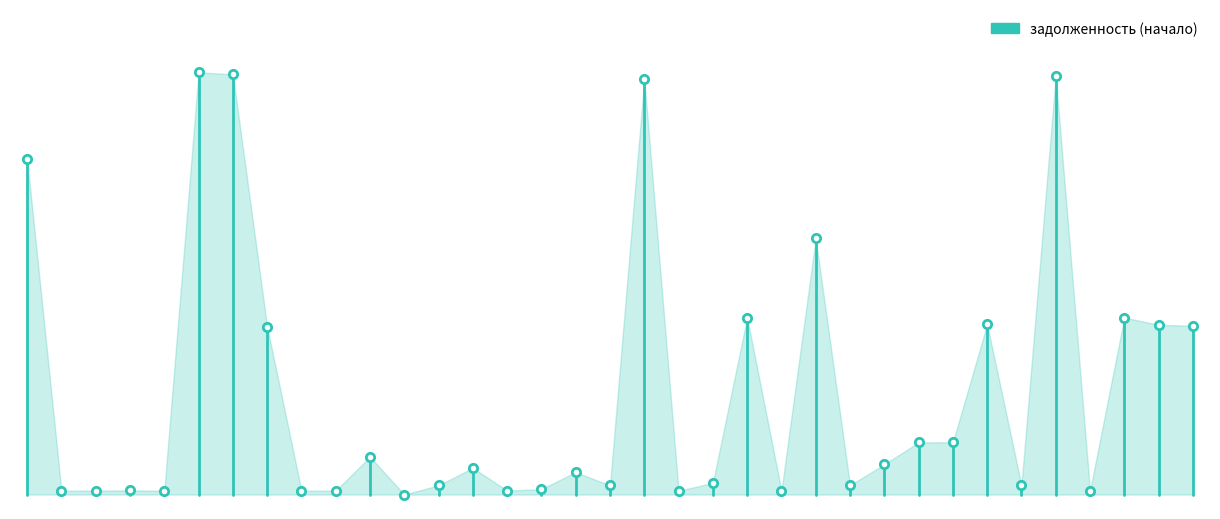

What is the value of the 2nd point from the left?

23186.9